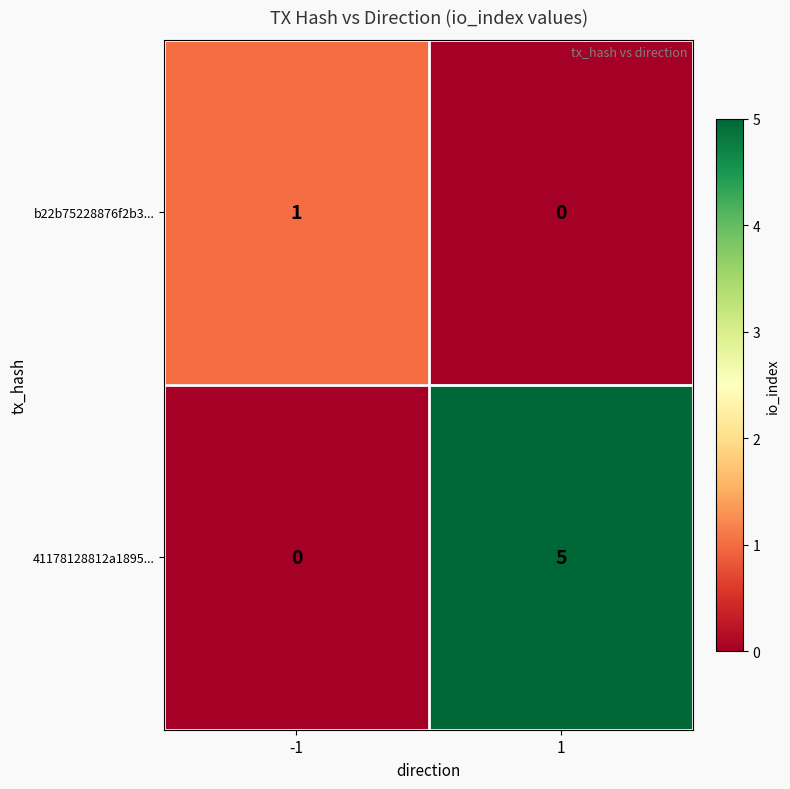

What is the maximum value for 41178128812a1895...?

5